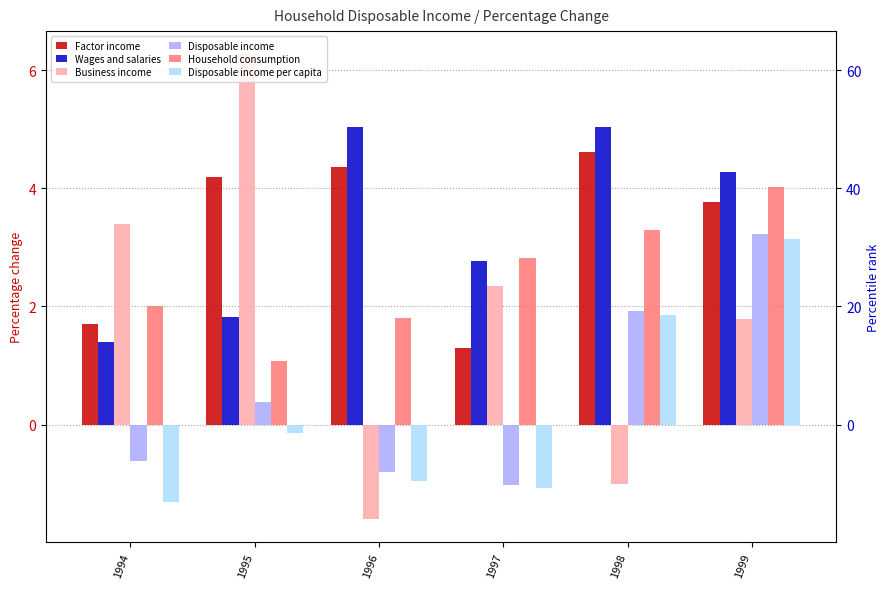

How many bars are there in each group?

6